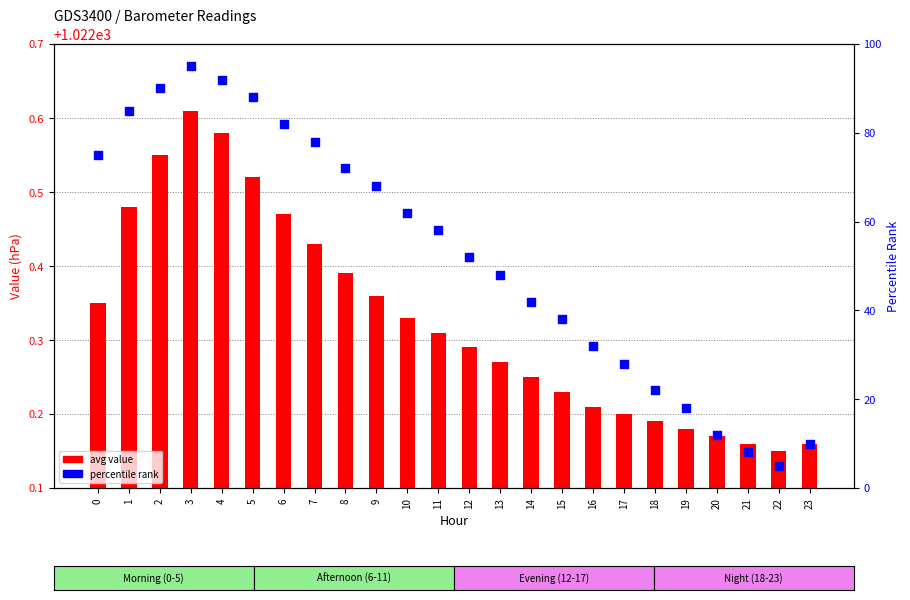

Is the value of avg value at 2 greater than the value of percentile rank at 7?

Yes